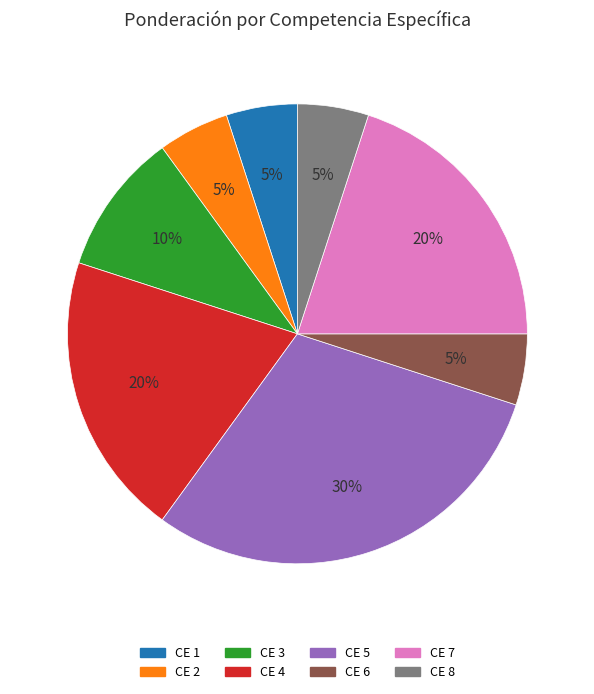

To the nearest percent, what is the average slice percentage?

12%